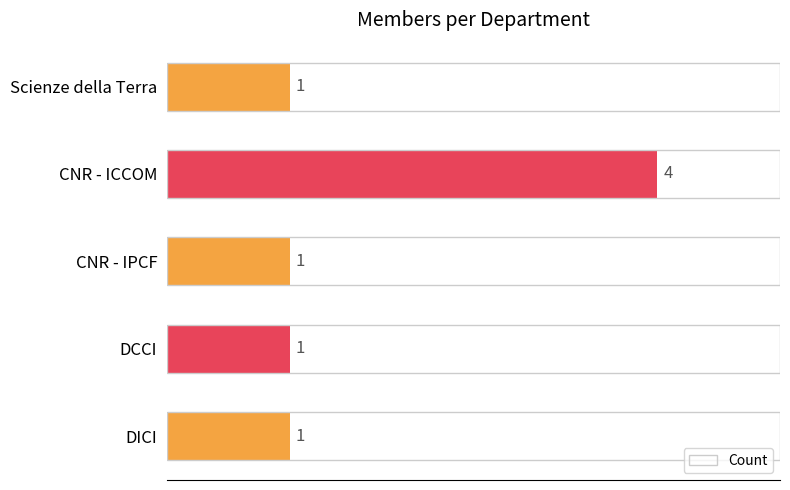

The chart shows a value of 1 at DCCI. True or false?

True